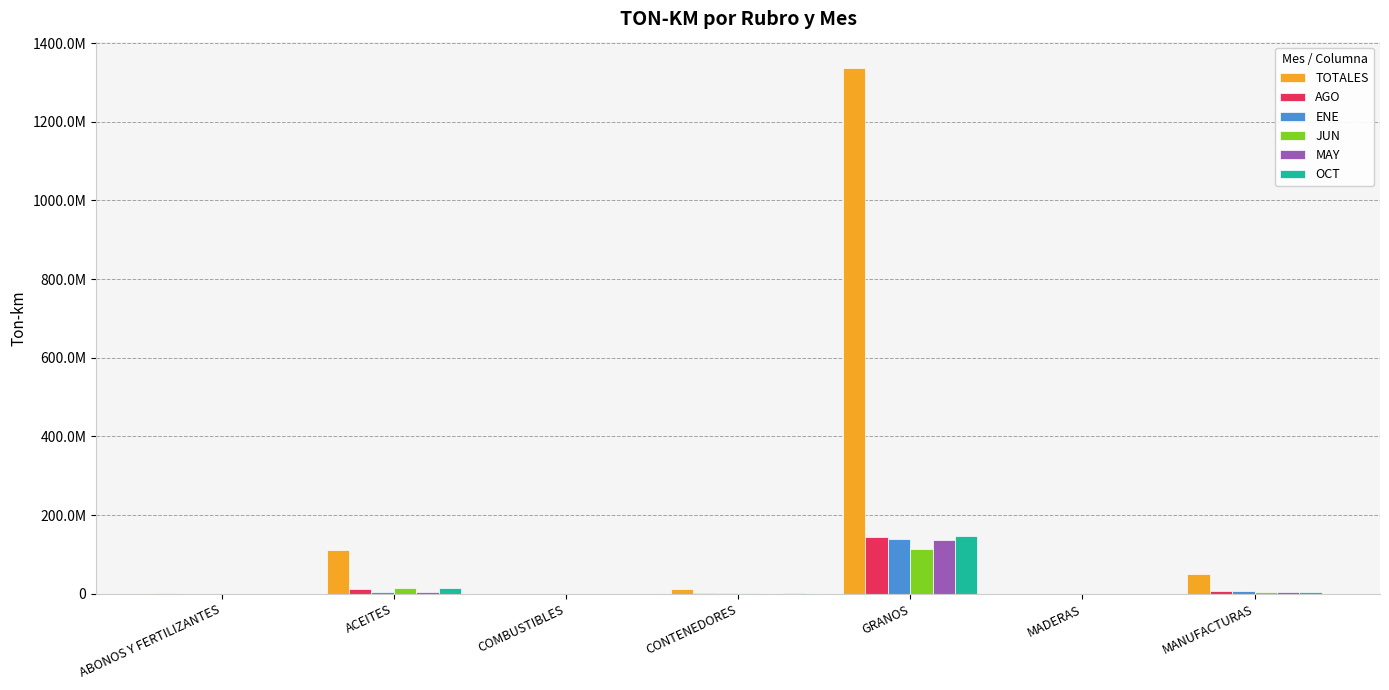

Rank the series by their maximum value, from highest to lowest.

TOTALES, OCT, AGO, ENE, MAY, JUN